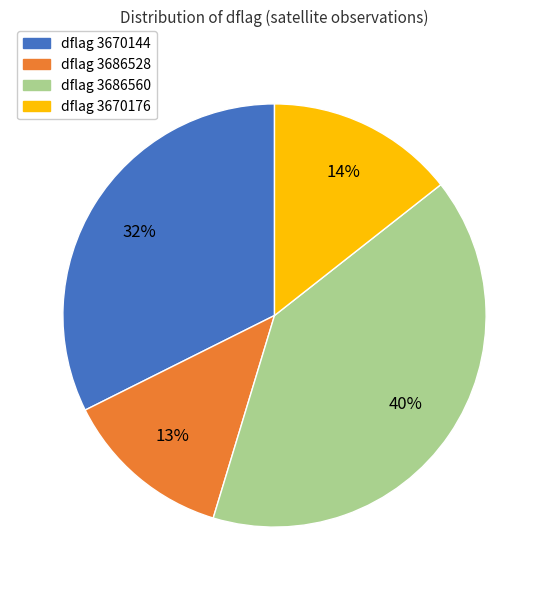

Does any single category account for the majority?

No